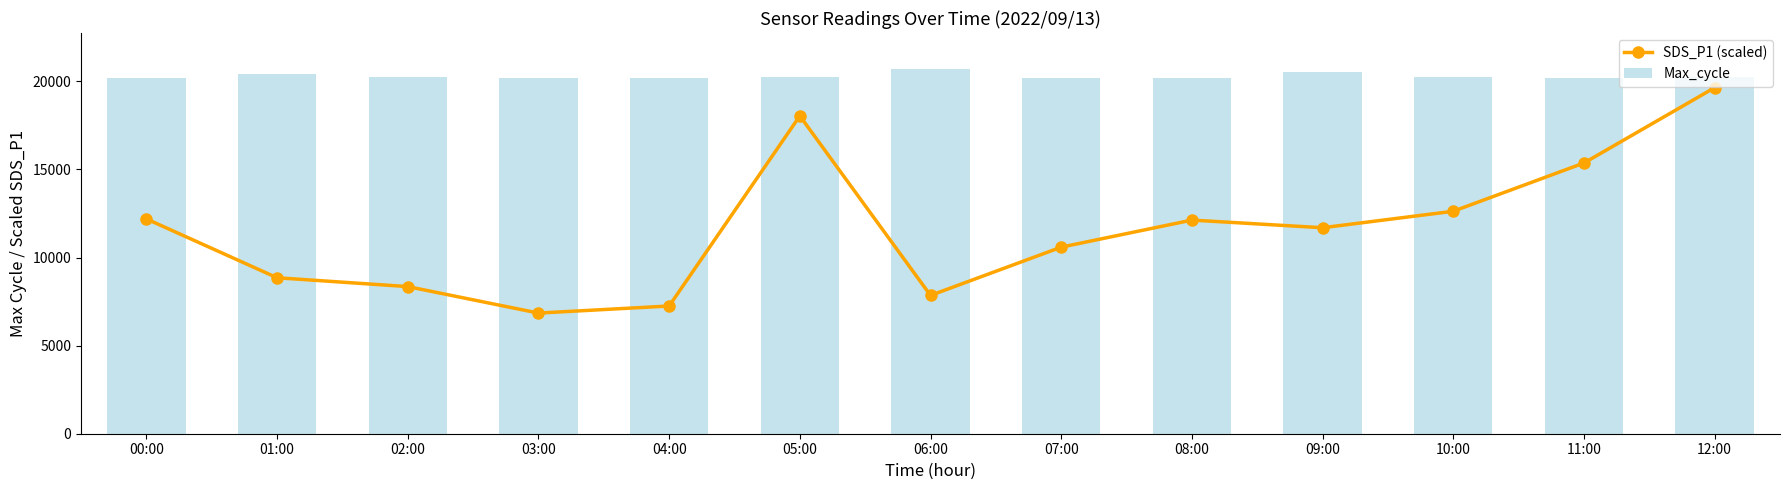

What is the highest value of the Max_cycle series?

20676.0